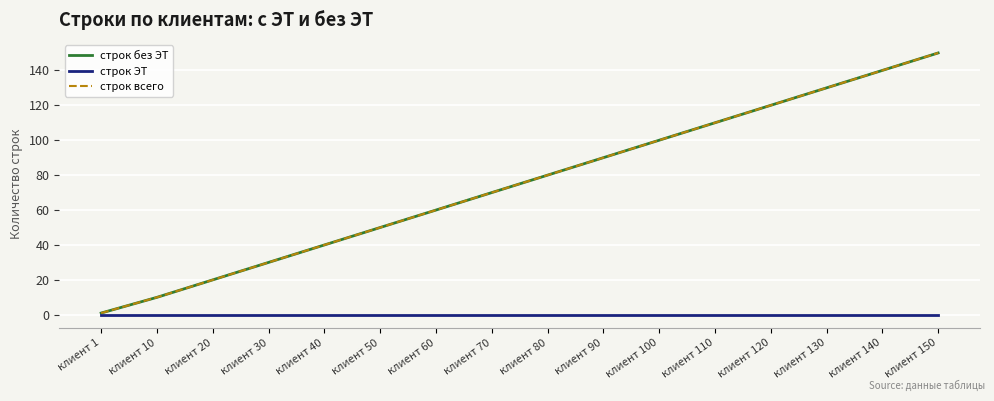

True or false: строк ЭТ and строк без ЭТ intersect in this chart.

False